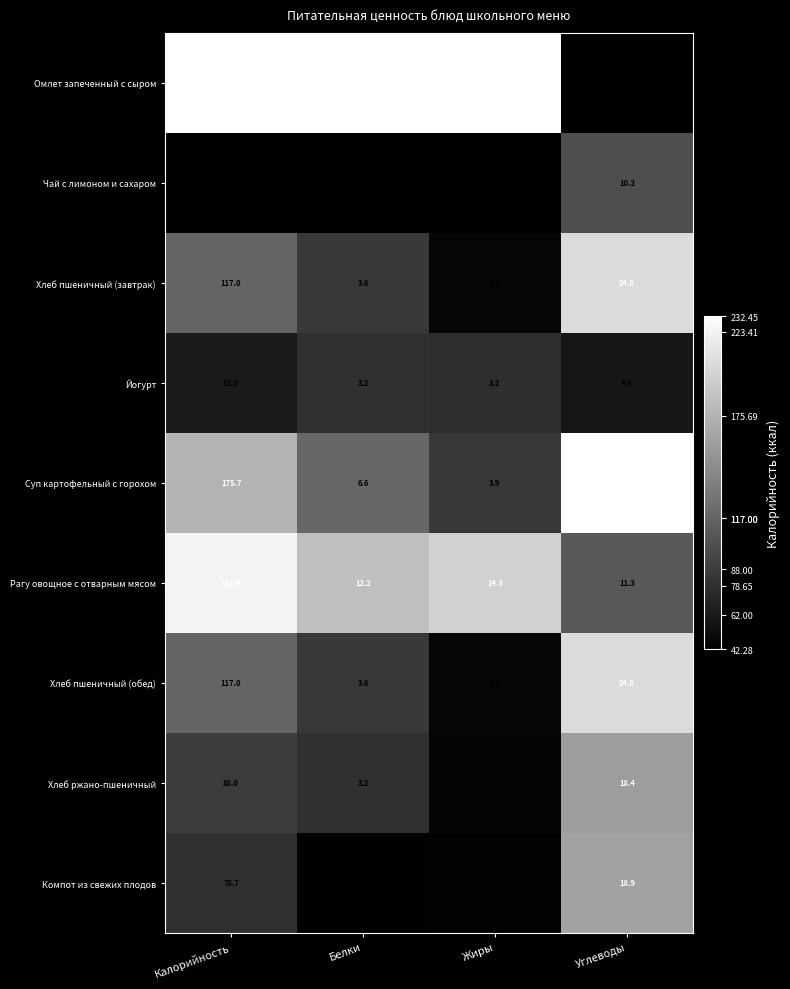

What is the maximum value shown in the chart?

232.4